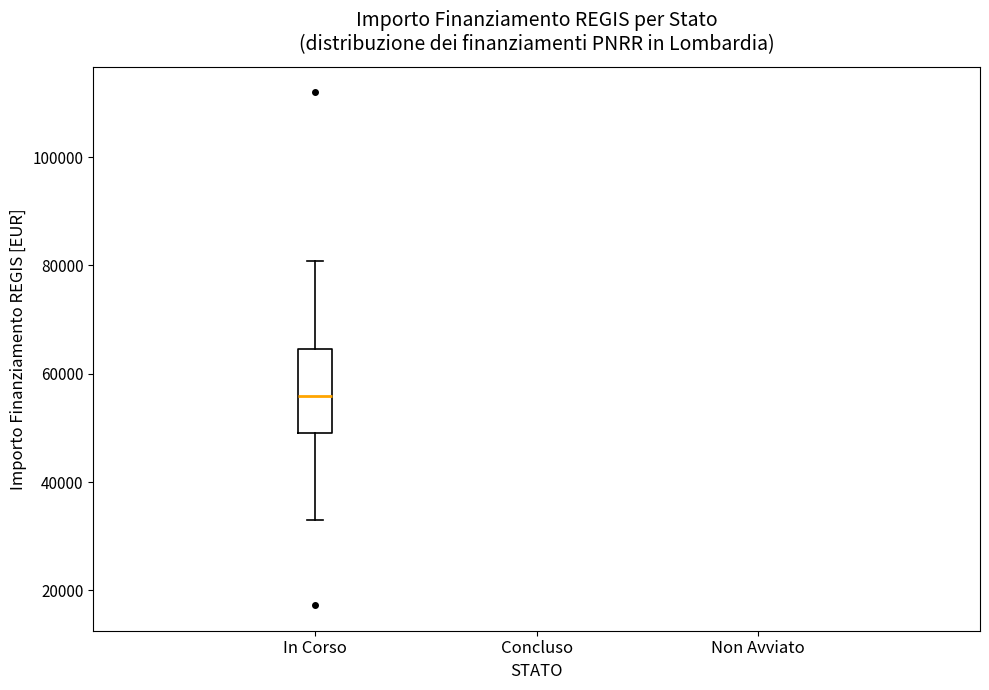

Where does the upper whisker of the box for In Corso end on the y-axis? The values are not printed on the chart, so give them approximately, as read against the axis.

80000